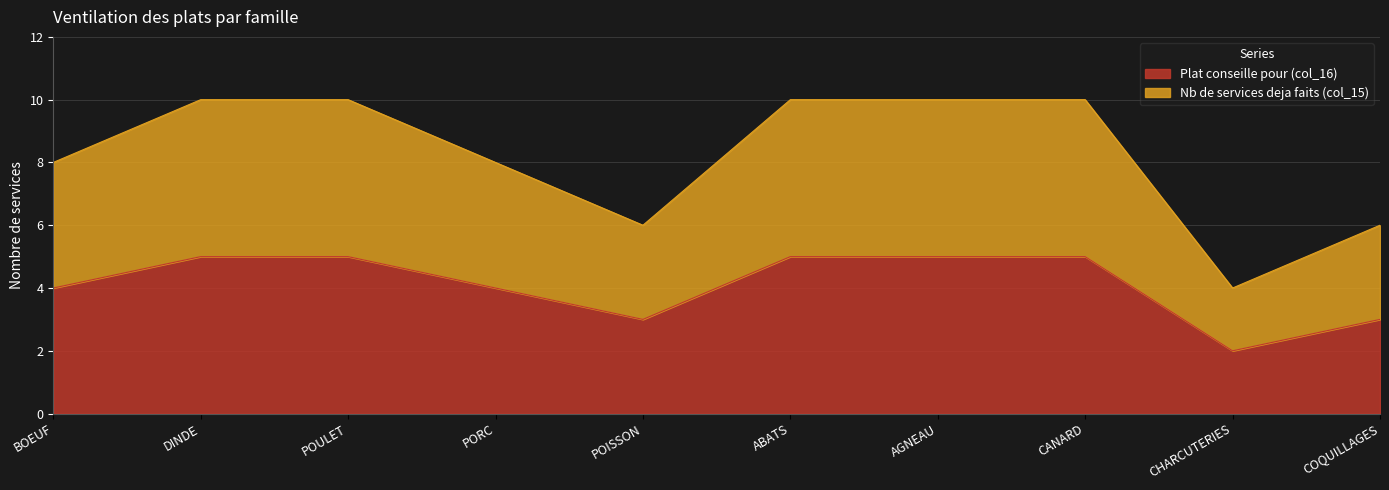

True or false: Plat conseille pour (col_16) and Nb de services deja faits (col_15) intersect in this chart.

False